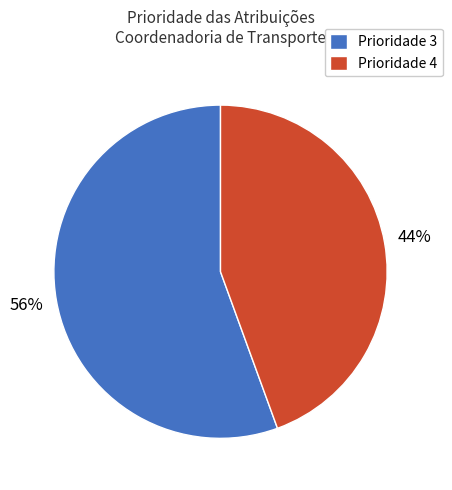

Is it true that Prioridade 4 is 52% of the pie?

False